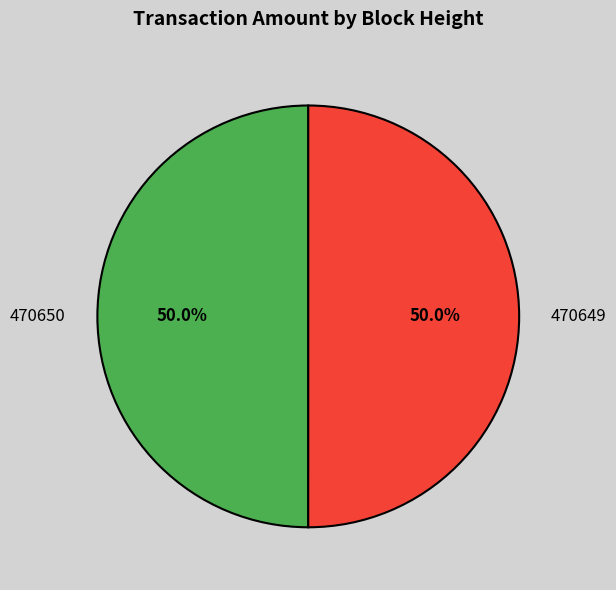

Combined, what portion of the pie is 470650 and 470649?

100.0%